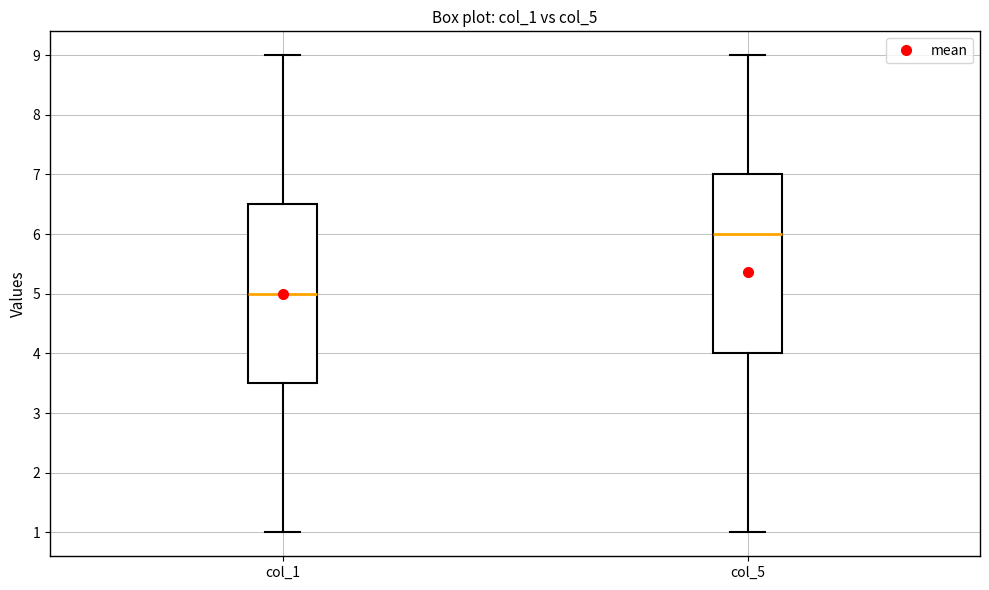

Reading left to right, transcribe this box plot: for each box, give where its median line is, the range the box spans, and where its two whiskers end, as read against the y-axis. The values are not printed on the chart, so give them approximately, as read against the axis.

col_1: median 5.0, box 3.5 to 6.5, whiskers 1.0 to 9.0
col_5: median 6.0, box 4.0 to 7.0, whiskers 1.0 to 9.0